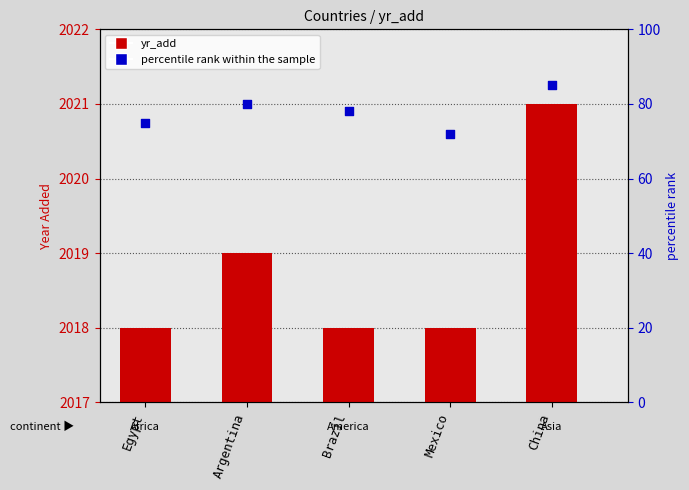

Which series reaches the maximum Y coordinate?

yr_add